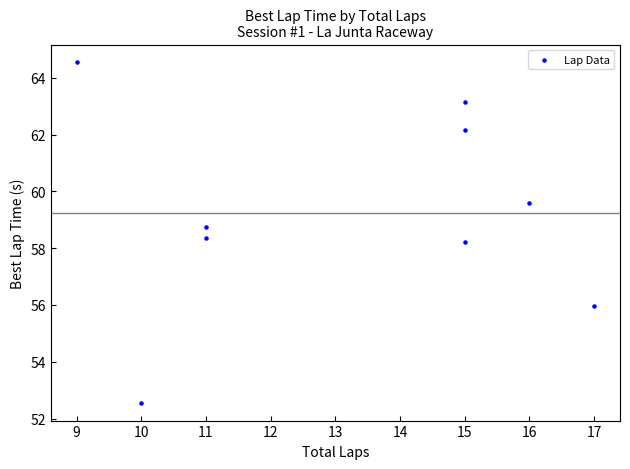

What is the average Y value?

59.3